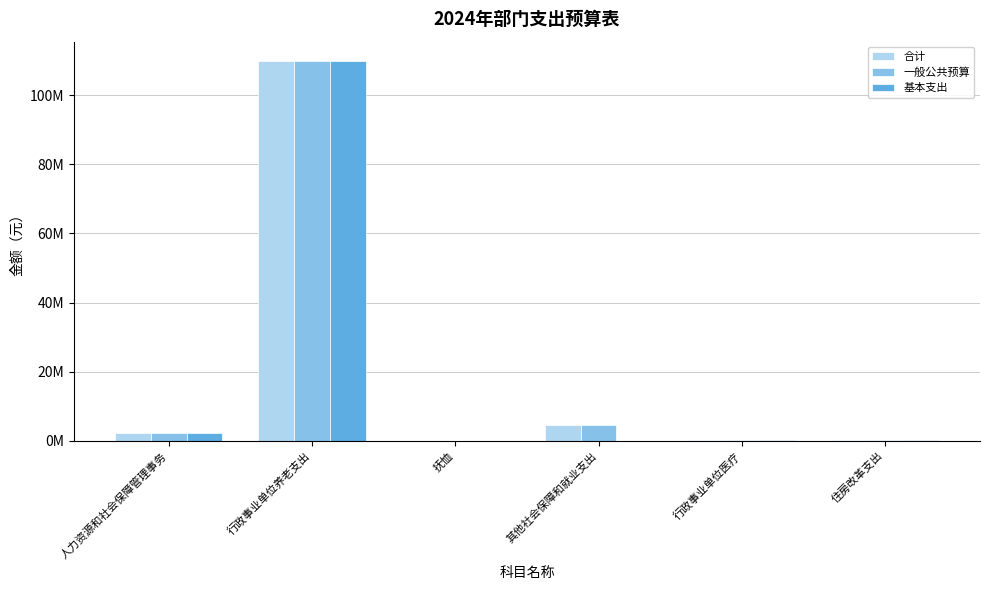

Are the bars horizontal?

No